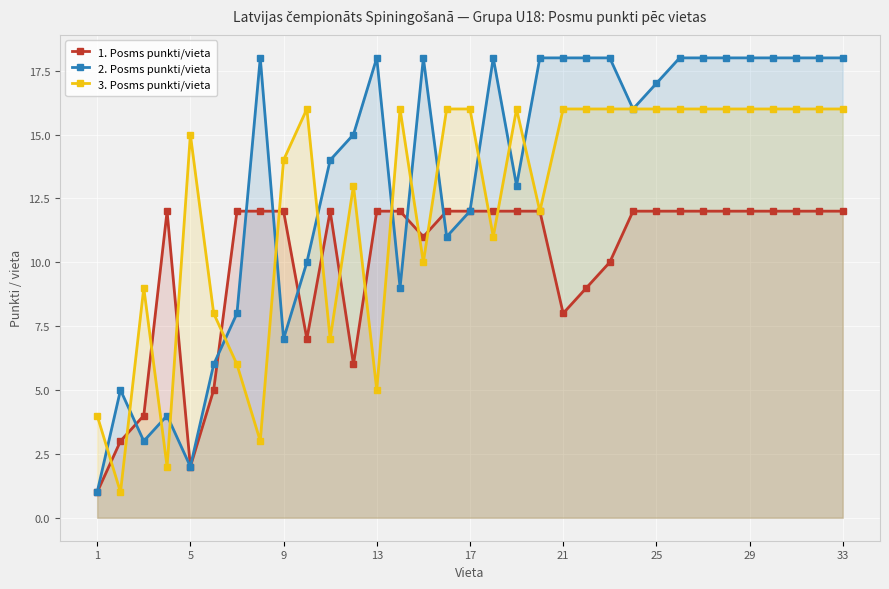

Is it true that 1. Posms punkti/vieta equals 1 at 17?

False